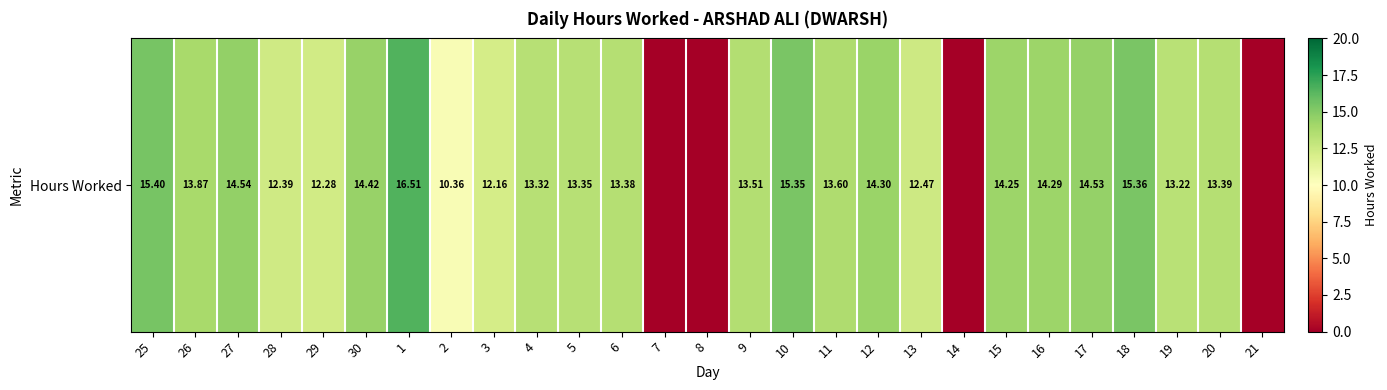

The value at 10 is 22.6. True or false?

False